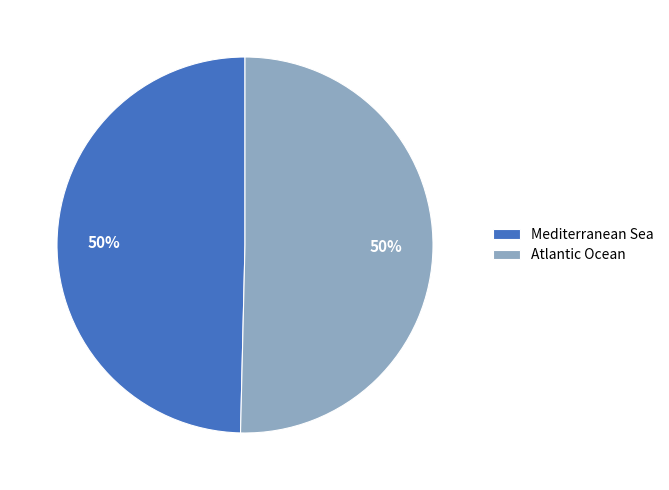

Approximately how many times larger is the value at Atlantic Ocean compared to Mediterranean Sea?

1.0